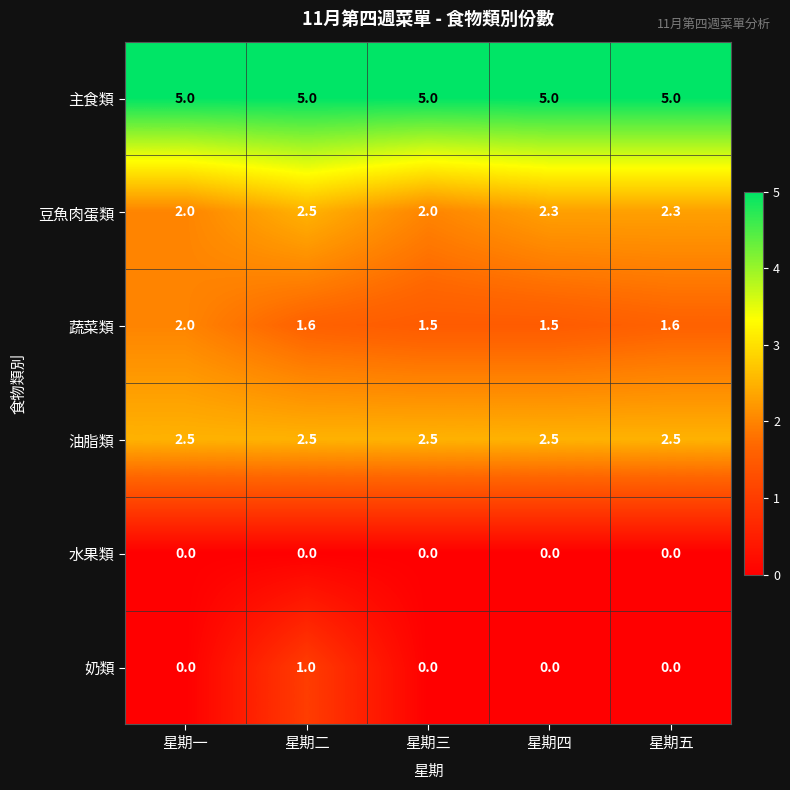

What value does the 豆魚肉蛋類 series have at 星期三?

2.0